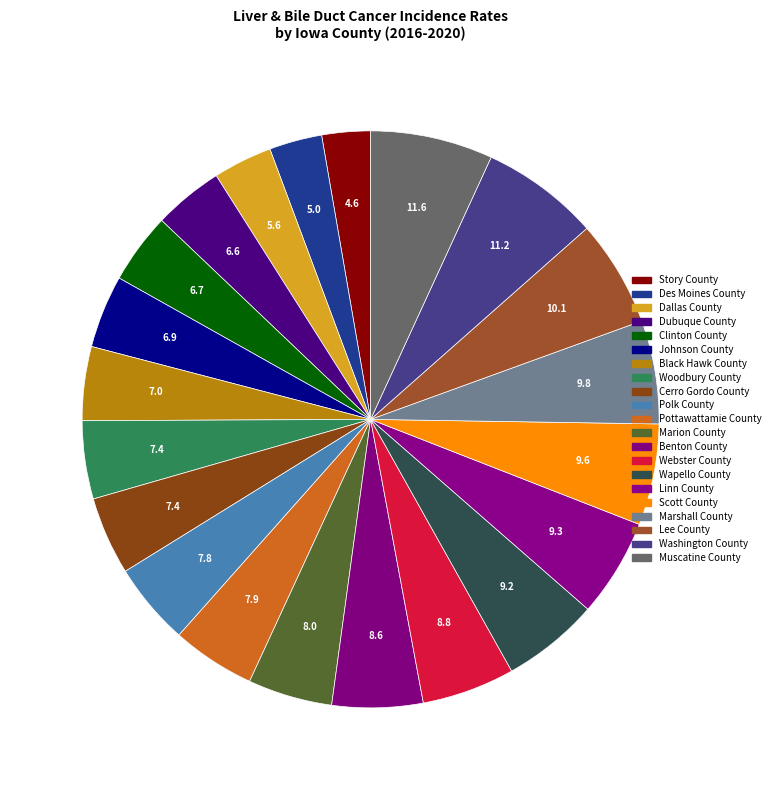

Do Muscatine County and Cerro Gordo County together represent more than half of the pie?

No